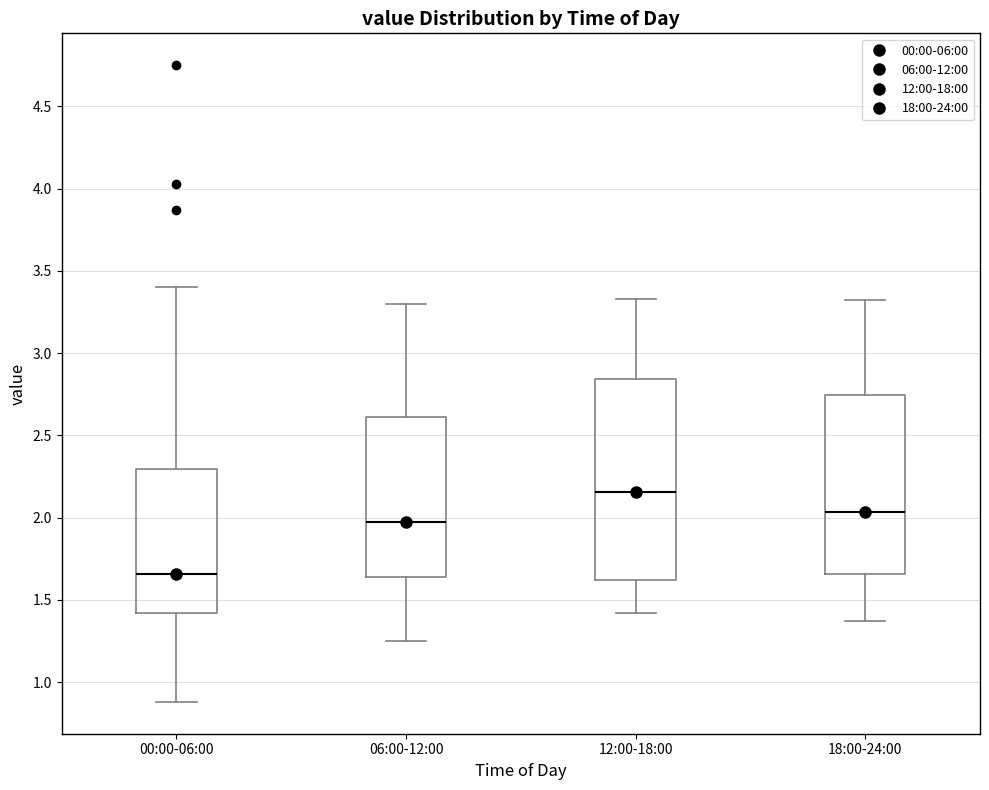

Reading left to right, transcribe this box plot: for each box, give where its median line is, the range the box spans, and where its two whiskers end, as read against the y-axis. The values are not printed on the chart, so give them approximately, as read against the axis.

00:00-06:00: median 1.65, box 1.40 to 2.30, whiskers 0.90 to 3.40
06:00-12:00: median 2.00, box 1.65 to 2.60, whiskers 1.25 to 3.30
12:00-18:00: median 2.15, box 1.60 to 2.85, whiskers 1.40 to 3.35
18:00-24:00: median 2.05, box 1.65 to 2.75, whiskers 1.35 to 3.30